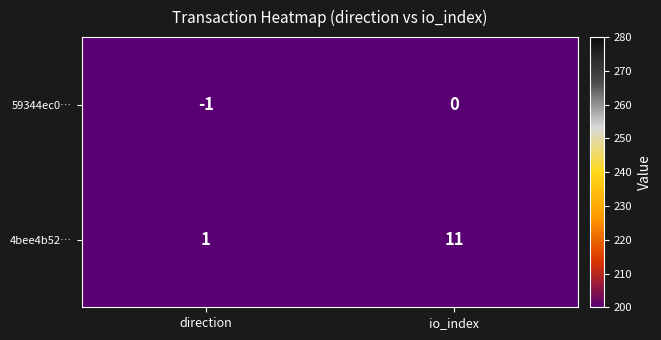

Which series has the widest spread of values?

4bee4b52…